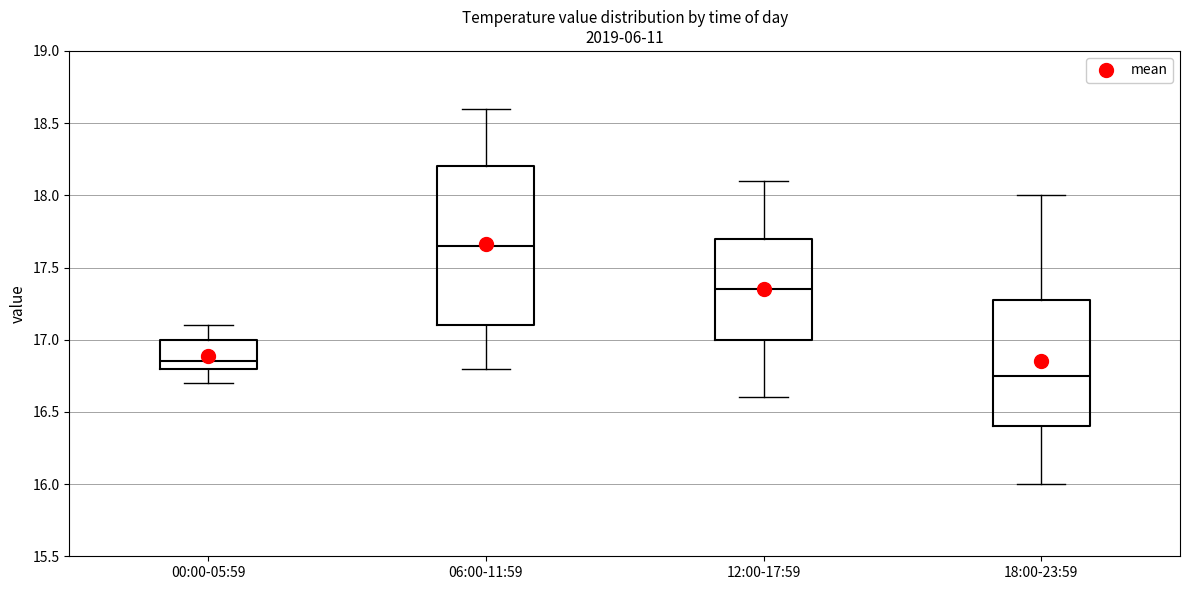

Reading left to right, transcribe this box plot: for each box, give where its median line is, the range the box spans, and where its two whiskers end, as read against the y-axis. The values are not printed on the chart, so give them approximately, as read against the axis.

00:00-05:59: median 16.85, box 16.80 to 17.00, whiskers 16.70 to 17.10
06:00-11:59: median 17.65, box 17.10 to 18.20, whiskers 16.80 to 18.60
12:00-17:59: median 17.35, box 17.00 to 17.70, whiskers 16.60 to 18.10
18:00-23:59: median 16.75, box 16.40 to 17.30, whiskers 16.00 to 18.00